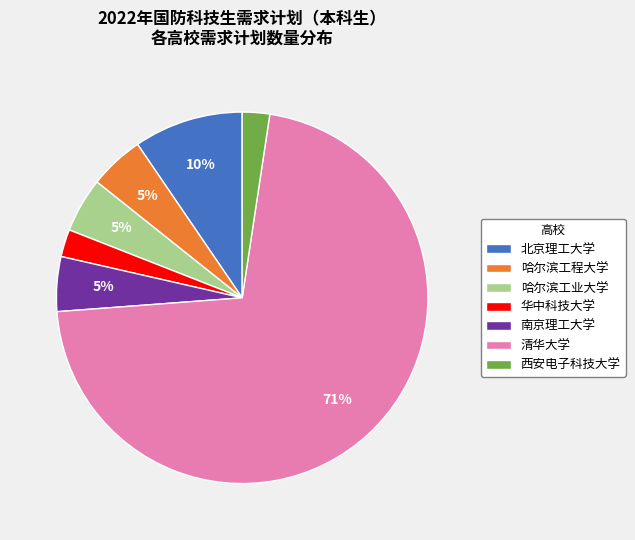

To the nearest percent, what is the difference between the 南京理工大学 and 北京理工大学 slice percentages?

5%